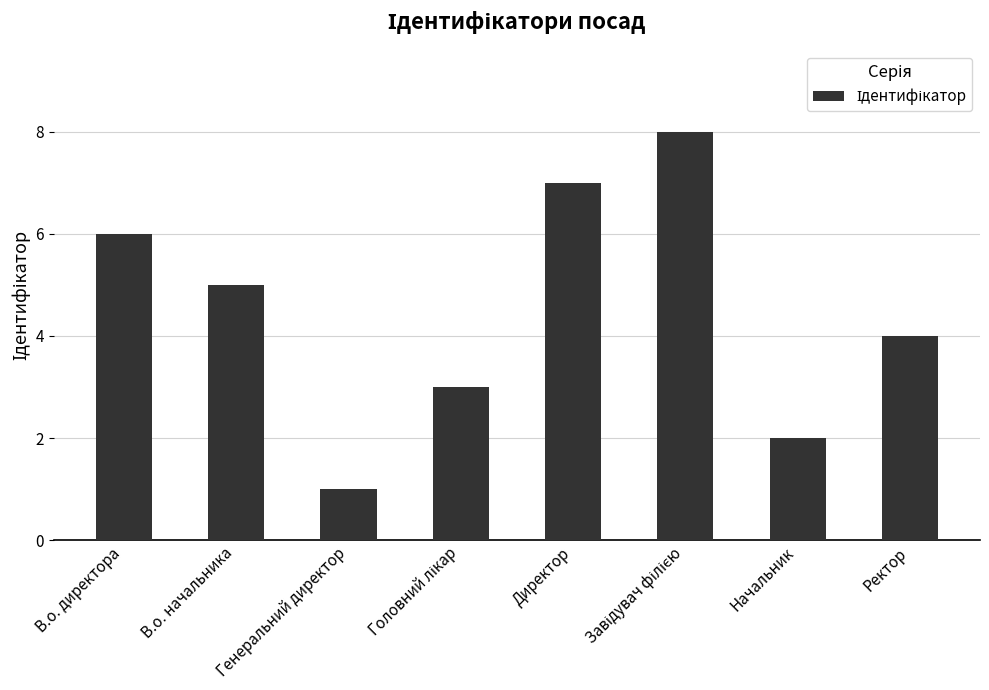

Which has a higher value, Генеральний директор or Начальник?

Начальник